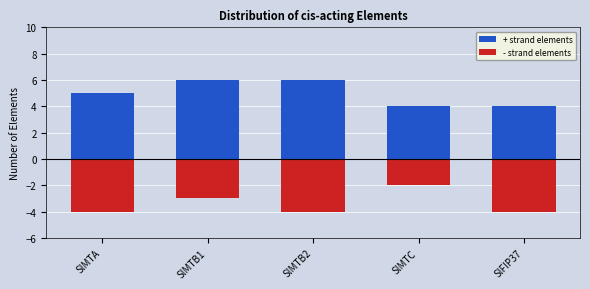

Which series changed the most between SlMTB2 and SlMTC?

+ strand elements